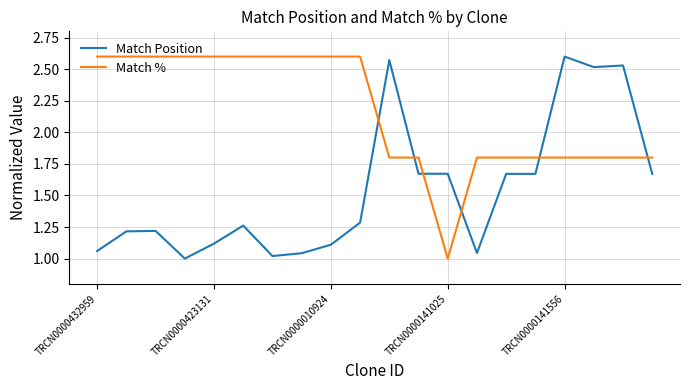

How many intersections are there between Match % and Match Position?

6